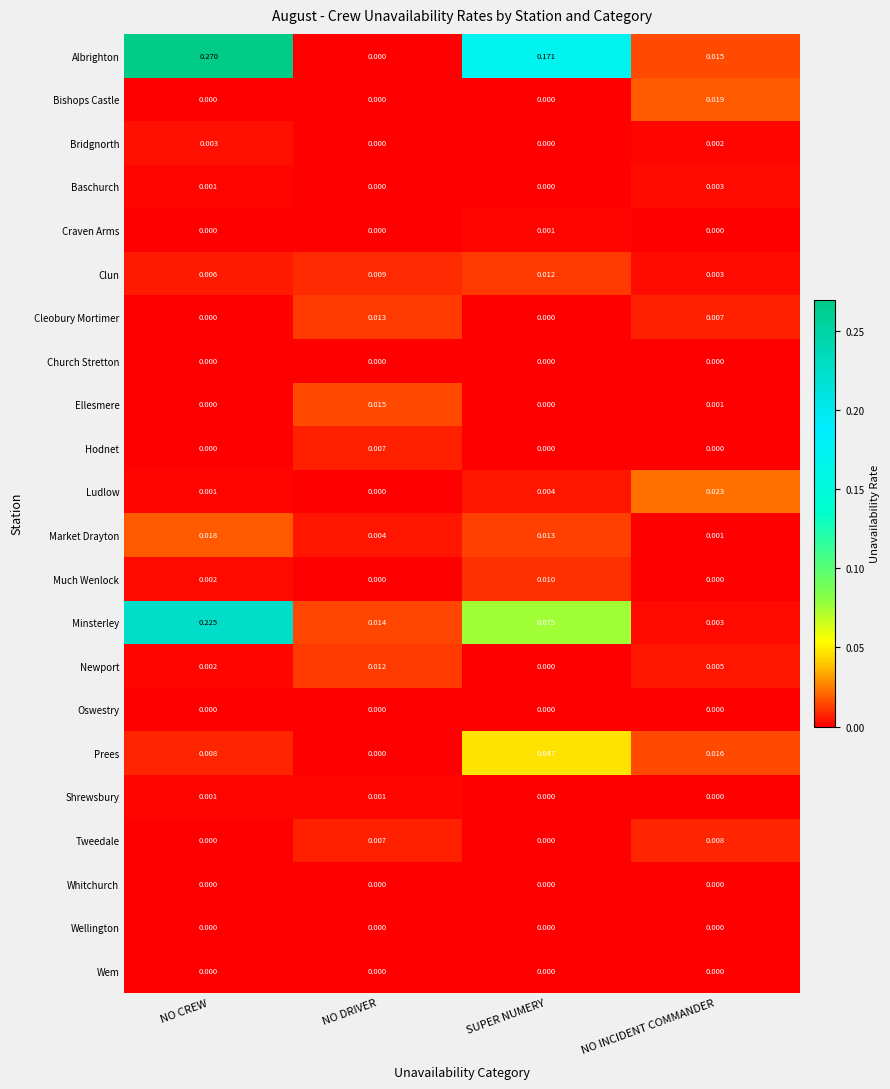

How many series are shown in this chart?

22